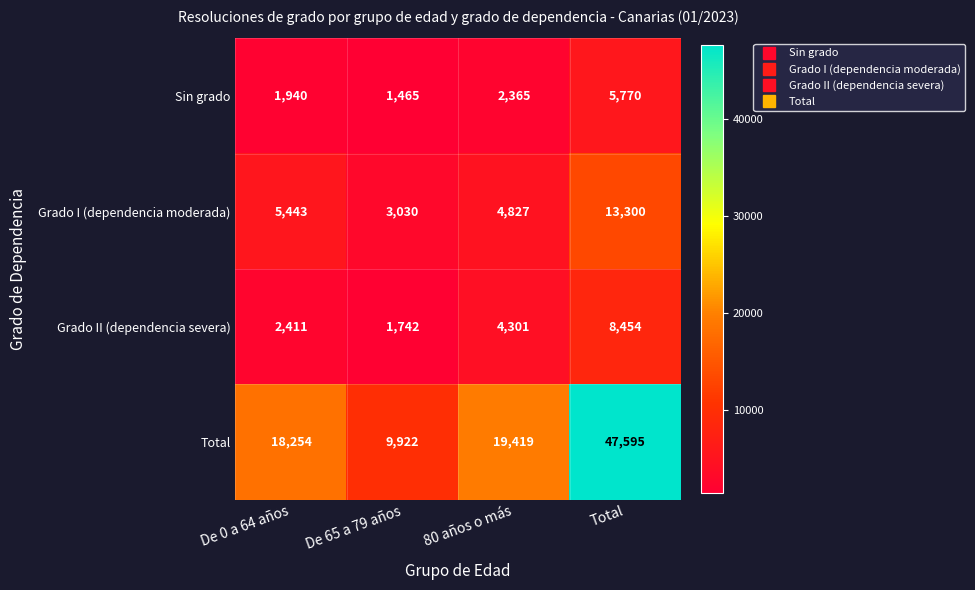

Reading left to right, list all the values displayed in this chart.

Sin grado: De 0 a 64 años=1940	De 65 a 79 años=1465	80 años o más=2365	Total=5770
Grado I (dependencia moderada): De 0 a 64 años=5443	De 65 a 79 años=3030	80 años o más=4827	Total=13300
Grado II (dependencia severa): De 0 a 64 años=2411	De 65 a 79 años=1742	80 años o más=4301	Total=8454
Total: De 0 a 64 años=18254	De 65 a 79 años=9922	80 años o más=19419	Total=47595